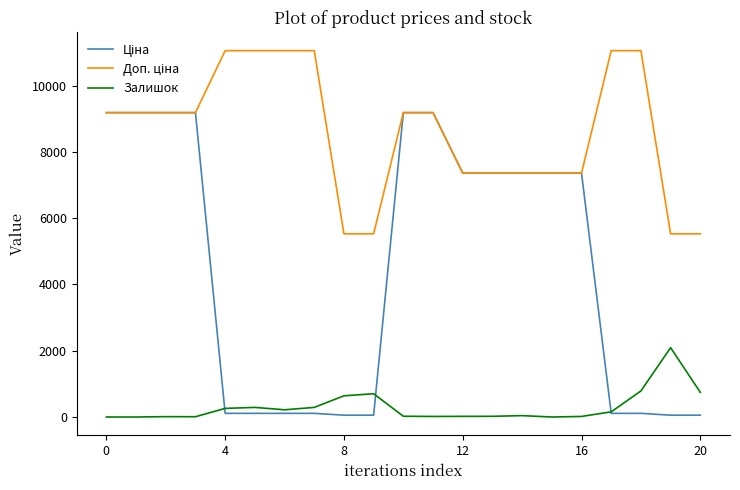

How many lines are shown in the chart?

3